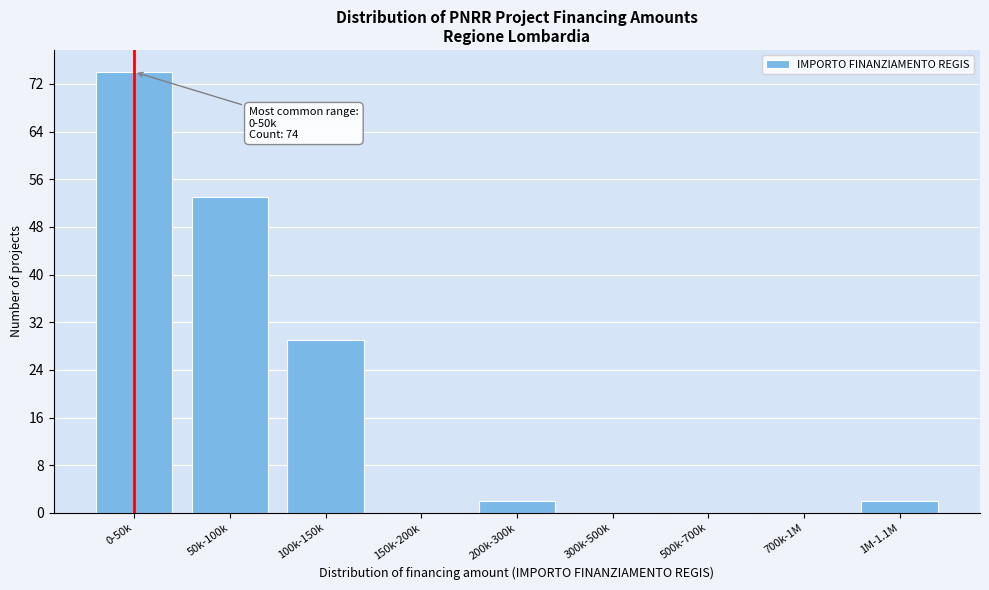

Reading left to right, extract all data points from this chart.

0-50k=74	50k-100k=53	100k-150k=29	150k-200k=0	200k-300k=2	300k-500k=0	500k-700k=0	700k-1M=0	1M-1.1M=2